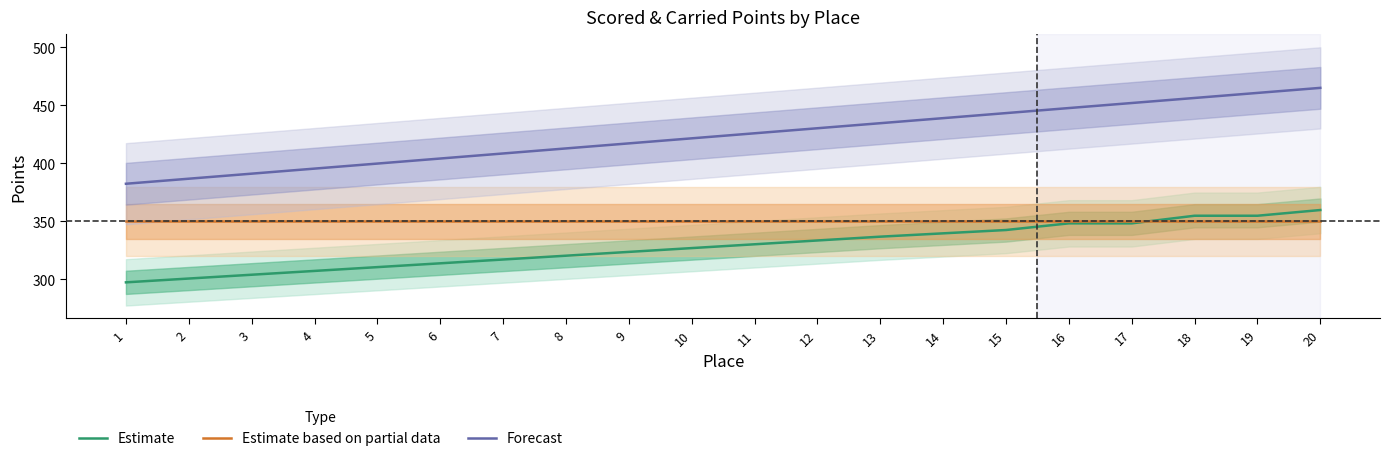

At which category does the chart reach its peak across all series?

20